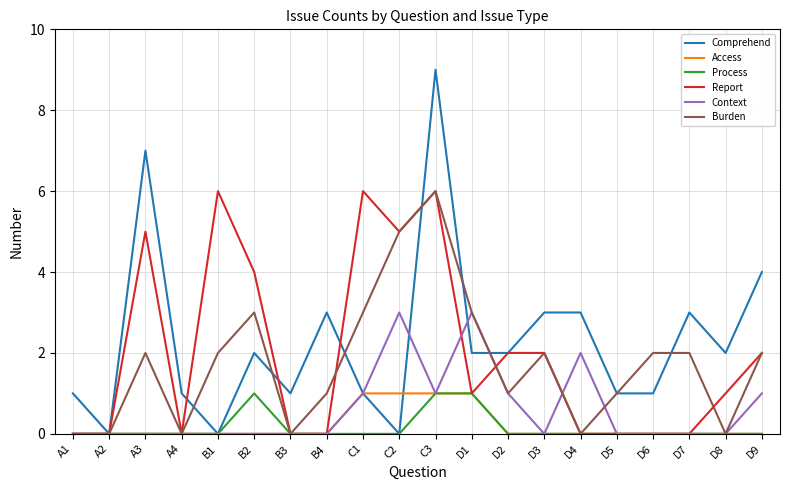

The Report series shows 2 at D9. True or false?

True